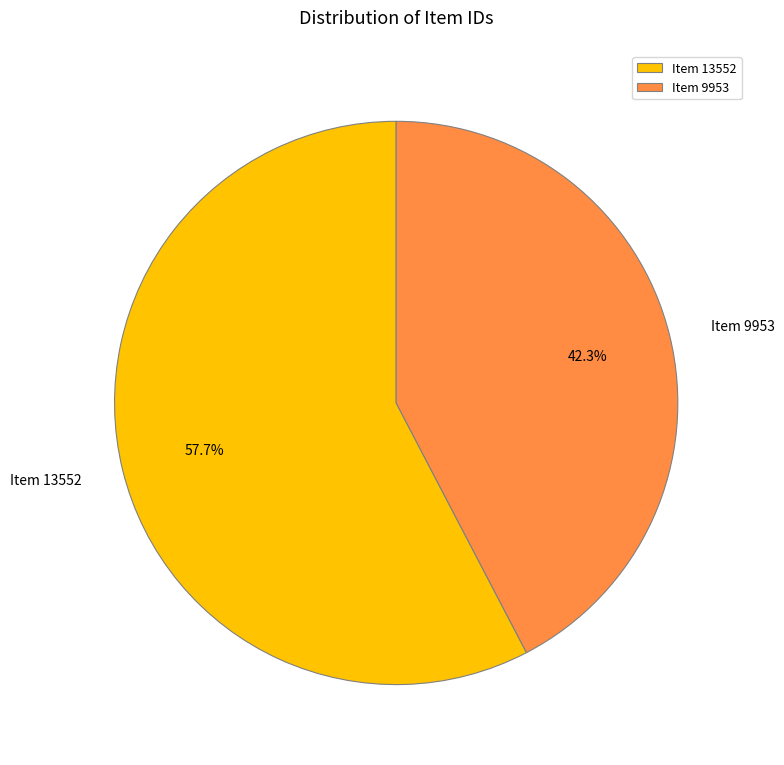

To the nearest percent, what percentage of the pie is Item 9953?

42%